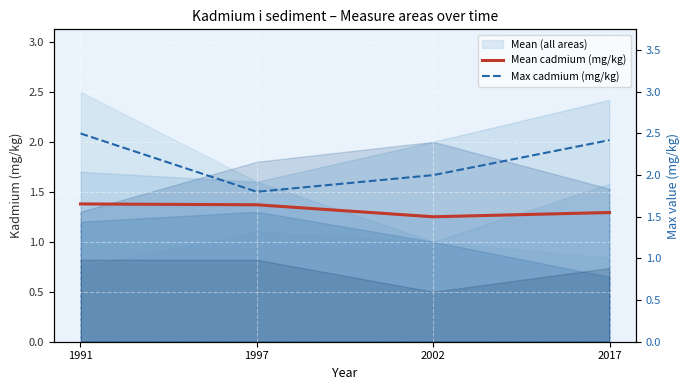

What is the difference between the highest and lowest values at 2017?

1.1